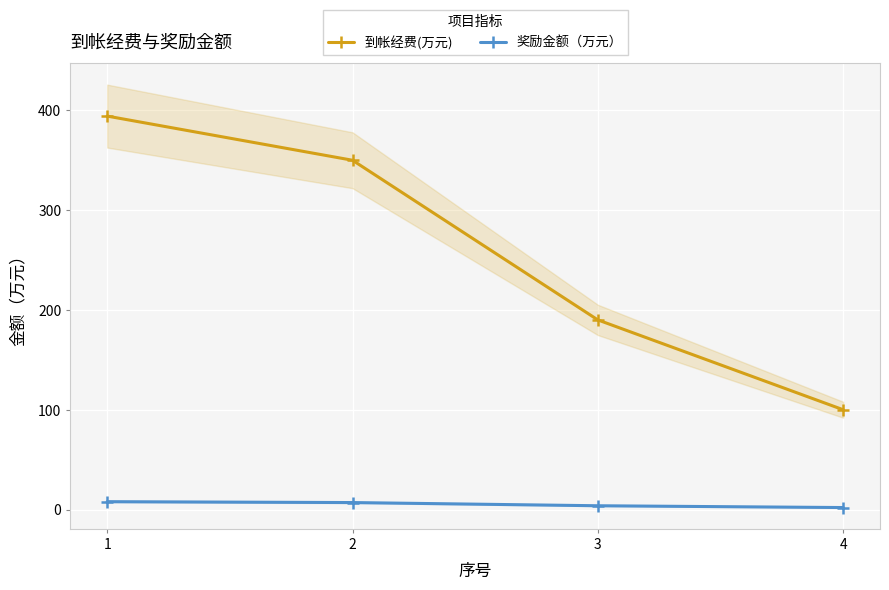

Is the value of 奖励金额（万元） at 2 greater than the value of 到帐经费(万元) at 1?

No